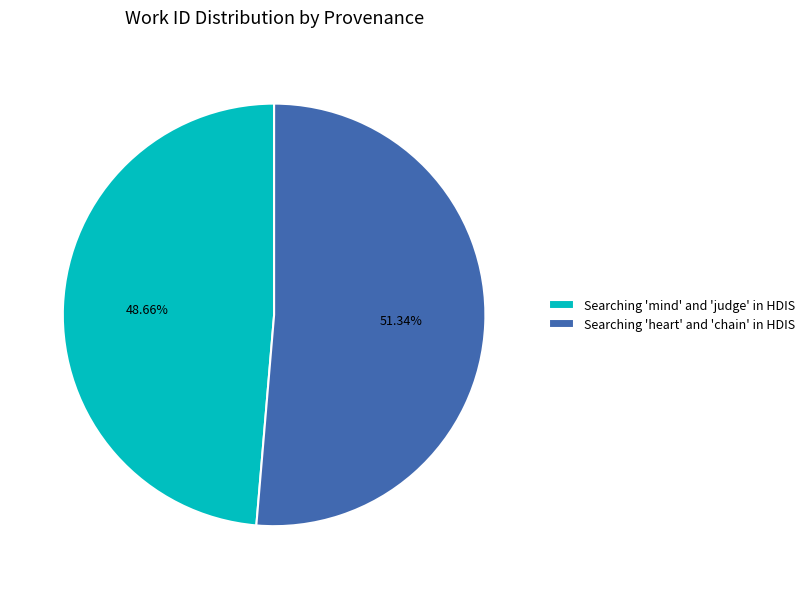

Which category has the biggest portion of the pie?

Searching 'heart' and 'chain' in HDIS